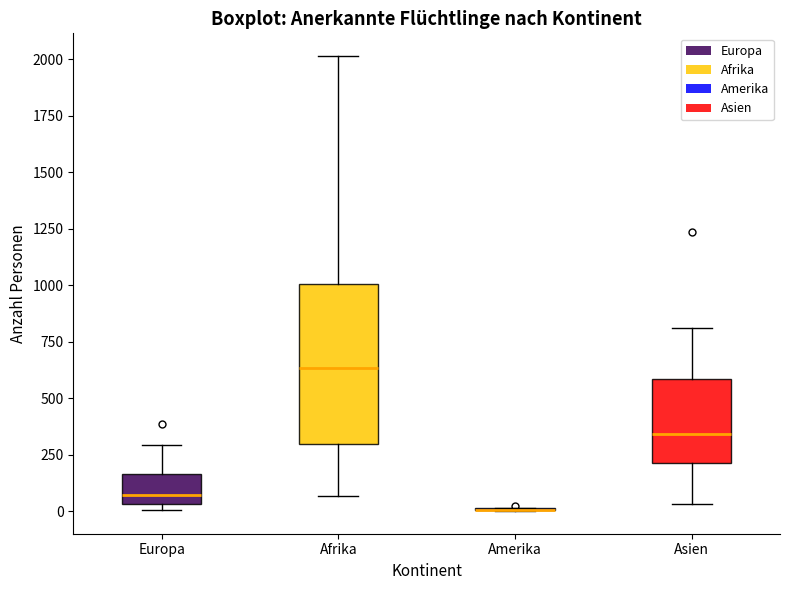

Reading left to right, read every box against the y-axis: the position of its median line, the range the box covers, and the ends of its whiskers. The values are not printed on the chart, so give them approximately, as read against the axis.

Europa: median 50 (just above the box's lower edge), box 50 to 150, whiskers 0 to 300
Afrika: median 650, box 300 to 1000, whiskers 50 to 2000
Amerika: box collapsed to a line at 0, whiskers 0 to 0
Asien: median 350, box 200 to 600, whiskers 50 to 800